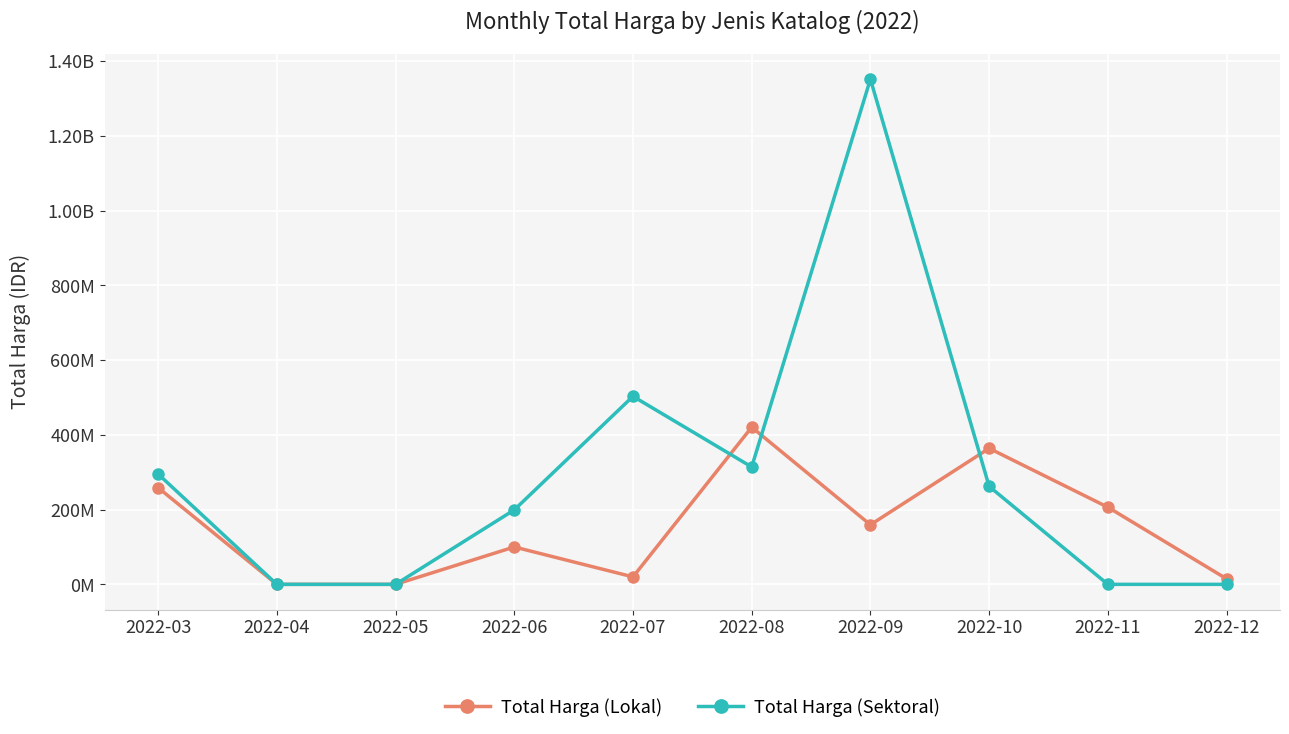

Between 2022-04 and 2022-11, which series saw the biggest shift?

Total Harga (Lokal)